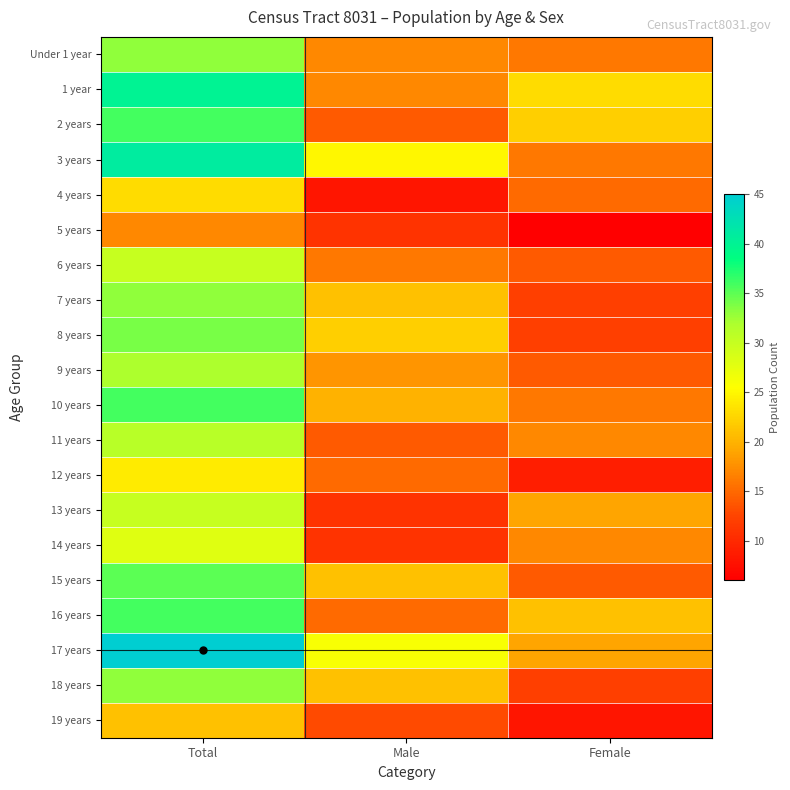

Which series has the largest total across all categories?

17 years